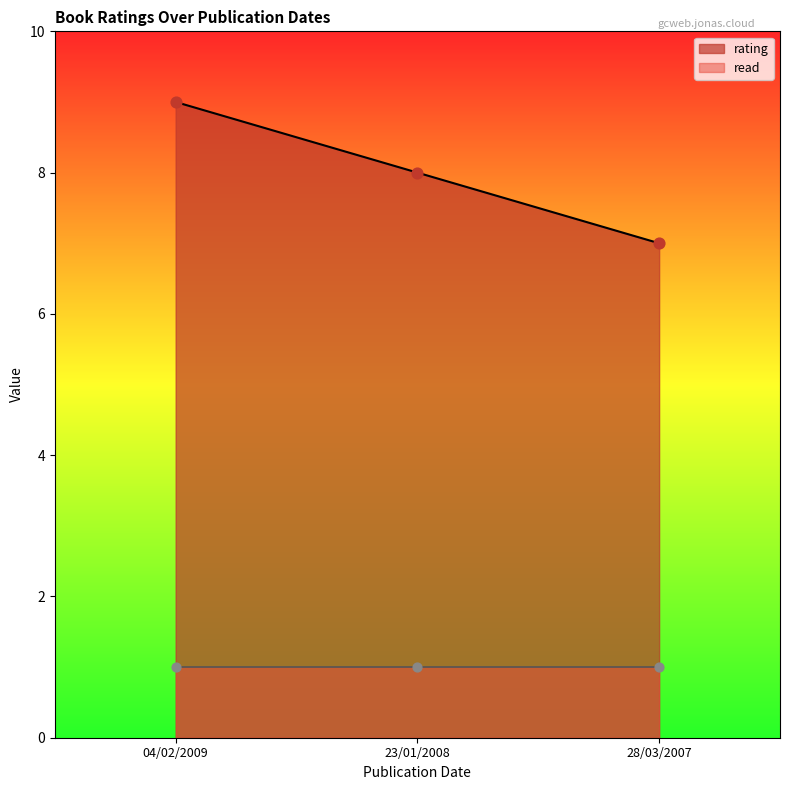

What is the change in value from 04/02/2009 to 28/03/2007?

-2